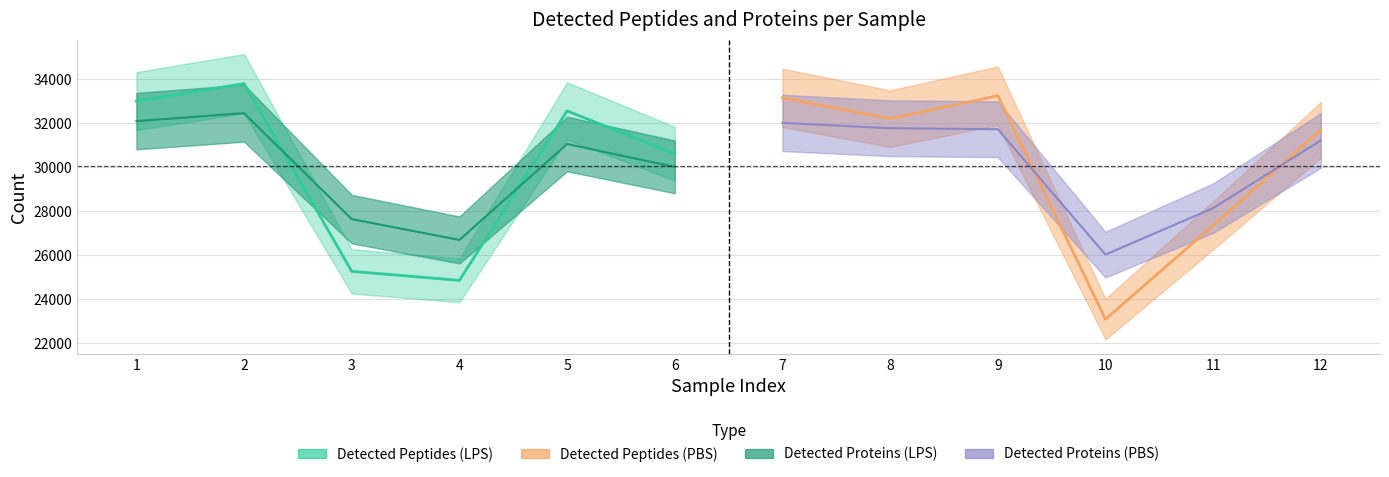

Is this an area chart (filled region under the line)?

No